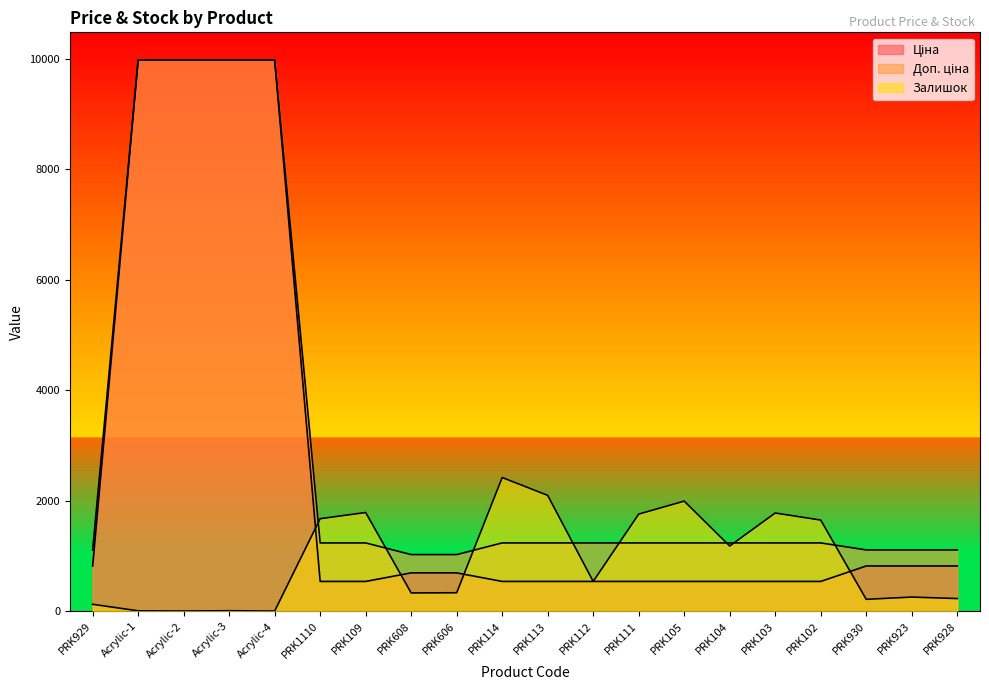

What is the highest value of the Доп. ціна series?

9975.0